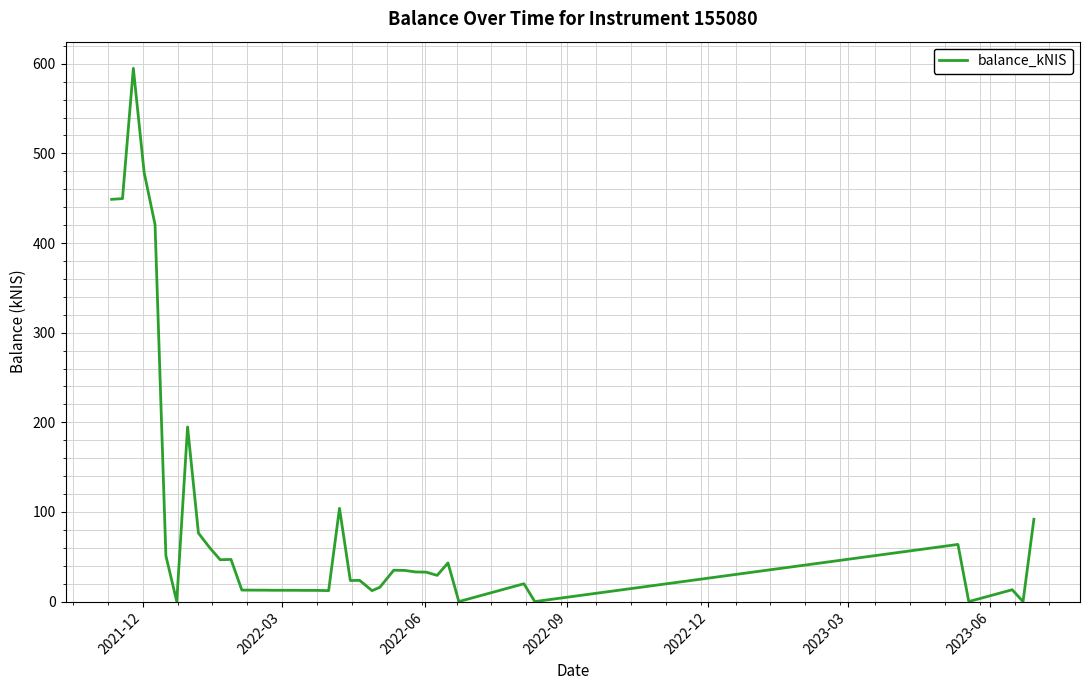

What is the greatest value displayed?

594.9